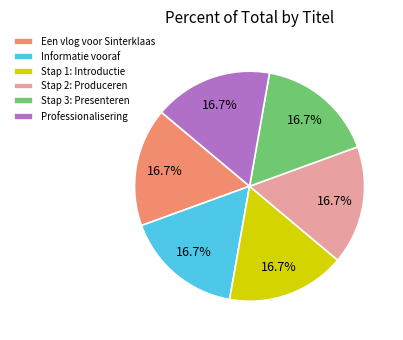

Do Stap 1: Introductie and Stap 2: Produceren together represent more than half of the pie?

No